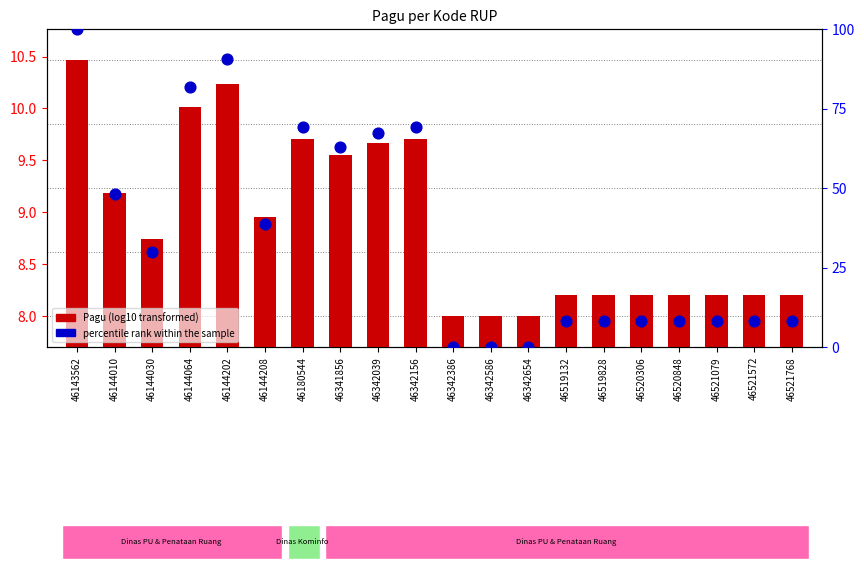

At which category is the sum across all series the highest?

46143562